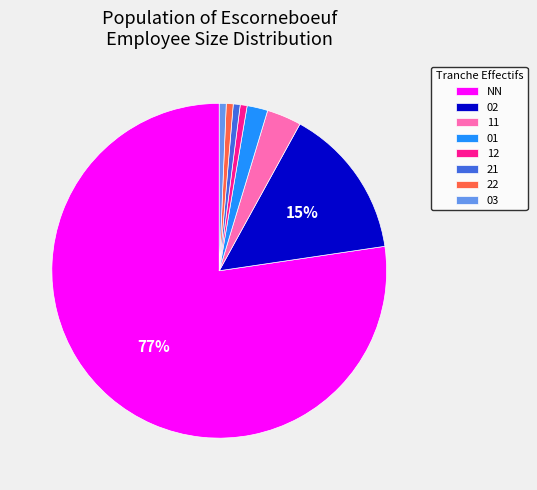

Does any single category account for the majority?

Yes